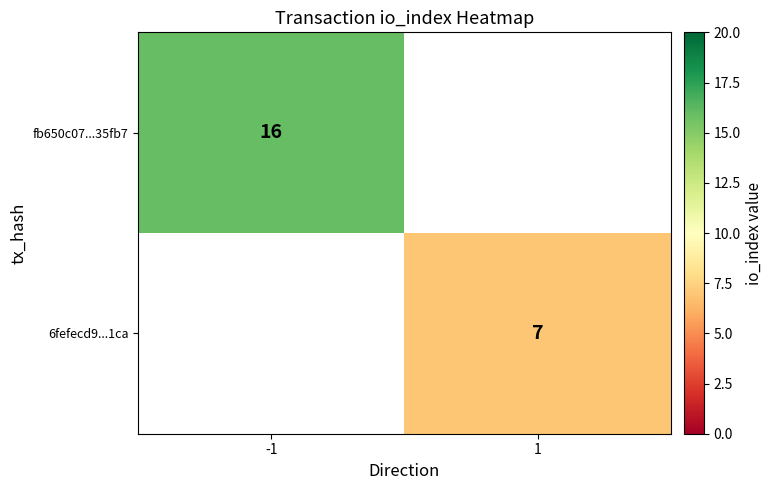

The value of fb650c07...35fb7 at -1 is 16. True or false?

True